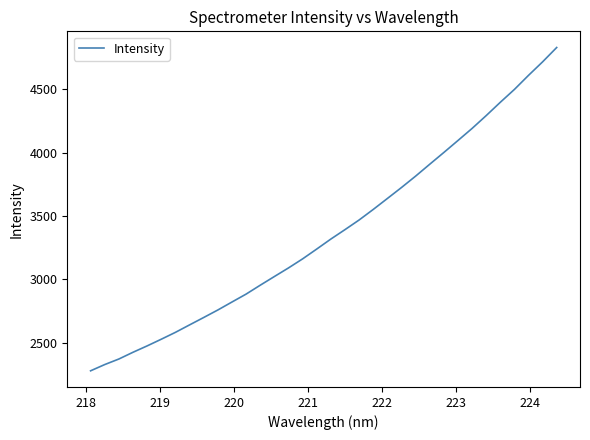

What is the smallest value displayed?

2279.1